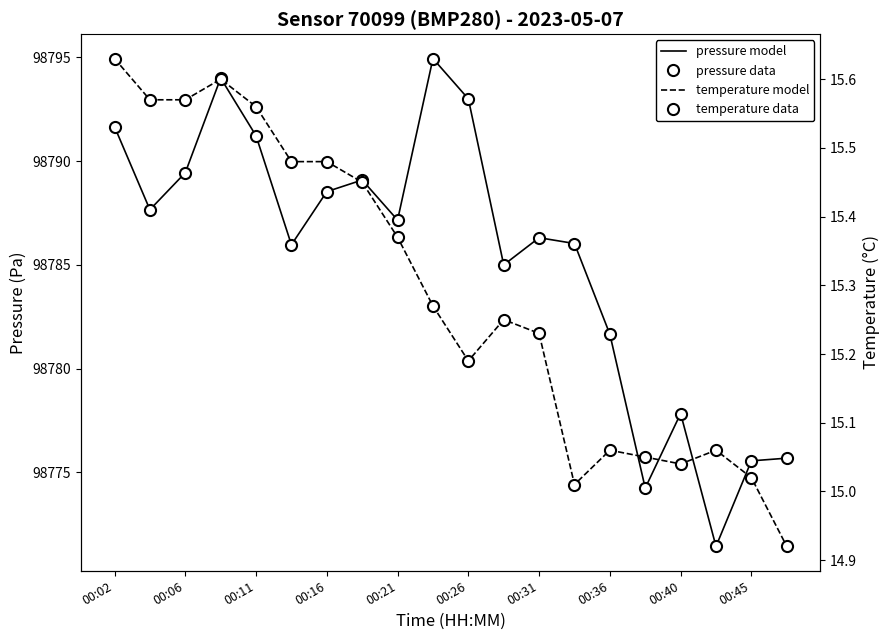

Reading right to left, transcribe all the data shown in this chart.

pressure model: 98775.7	98775.6	98771.4	98777.8	98774.2	98781.7	98786.0	98786.3	98785.0	98793.0	98794.9	98787.2	98789.1	98788.5	98786.0	98791.2	98794.0	98789.4	98787.7	98791.7
pressure data: 98775.7	98775.6	98771.4	98777.8	98774.2	98781.7	98786.0	98786.3	98785.0	98793.0	98794.9	98787.2	98789.1	98788.5	98786.0	98791.2	98794.0	98789.4	98787.7	98791.7
temperature model: 14.9	15.0	15.1	15.0	15.1	15.1	15.0	15.2	15.2	15.2	15.3	15.4	15.4	15.5	15.5	15.6	15.6	15.6	15.6	15.6
temperature data: 14.9	15.0	15.1	15.0	15.1	15.1	15.0	15.2	15.2	15.2	15.3	15.4	15.4	15.5	15.5	15.6	15.6	15.6	15.6	15.6